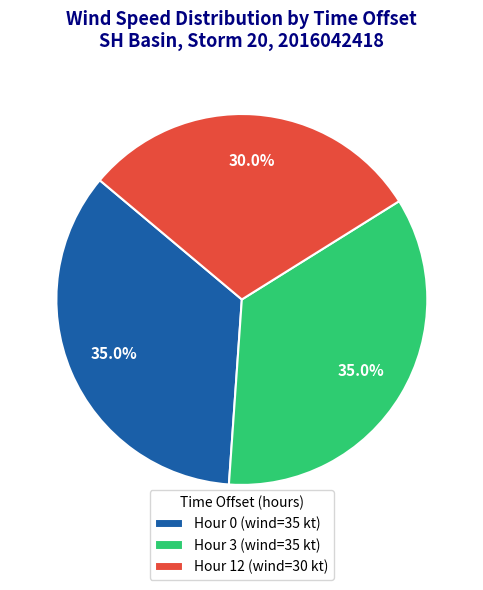

What is the ratio of the value at Hour 0 (wind=35 kt) to the value at Hour 3 (wind=35 kt)?

1.0